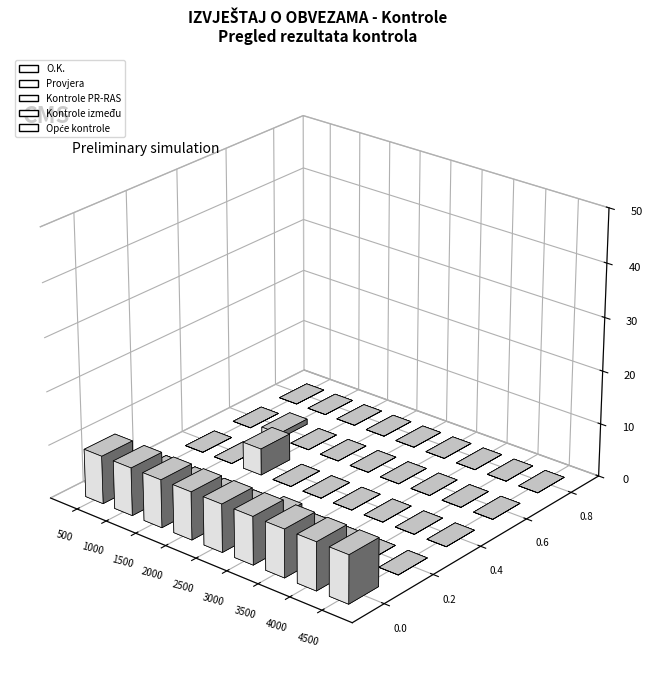

Rank the series by their maximum value, from highest to lowest.

O.K., Kontrole PR-RAS, Provjera, Kontrole između, Opće kontrole